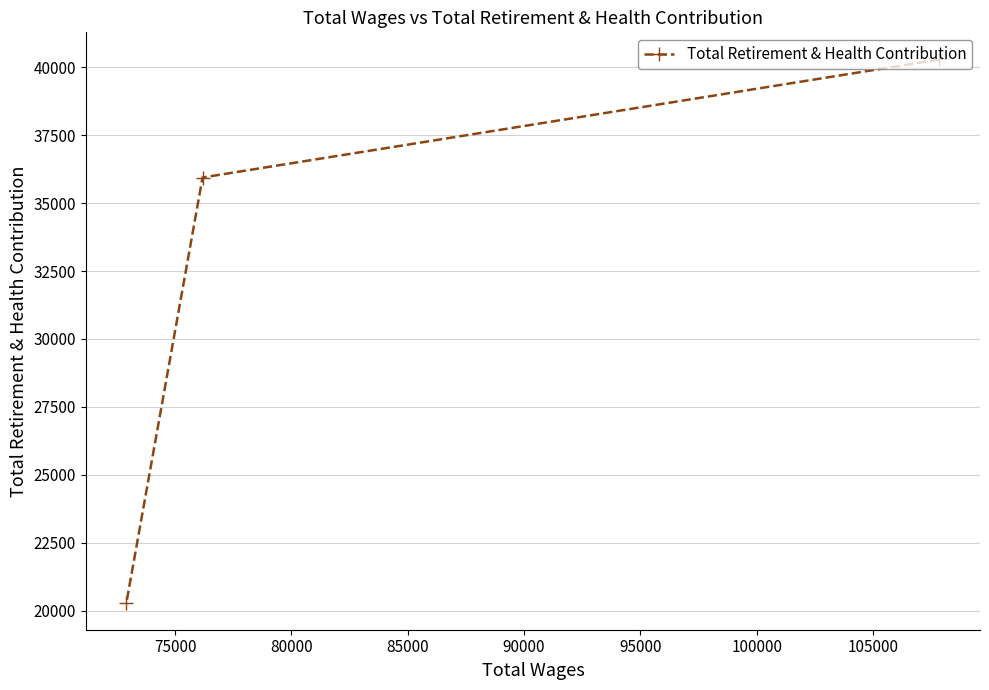

What is the average value?

32175